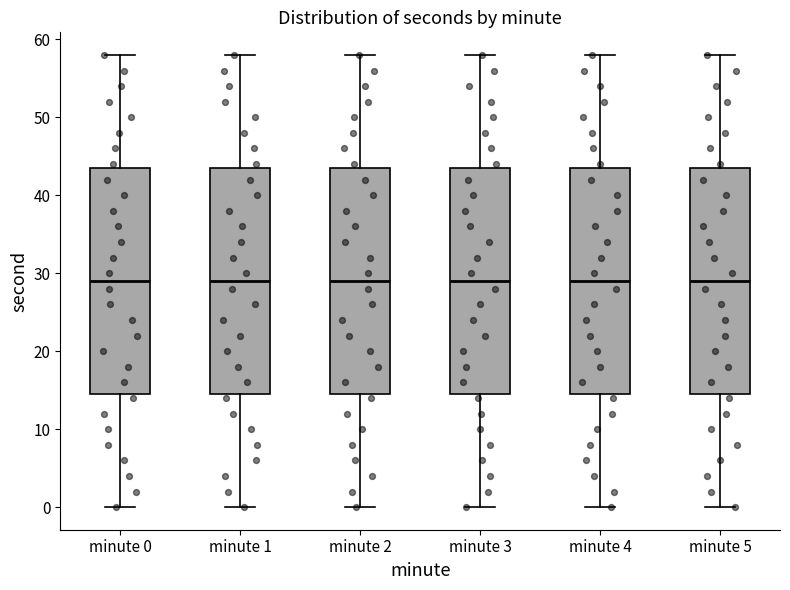

Reading left to right, read every box against the y-axis: the position of its median line, the range the box covers, and the ends of its whiskers. The values are not printed on the chart, so give them approximately, as read against the axis.

minute 0: median 29, box 15 to 44, whiskers 0 to 58
minute 1: median 29, box 15 to 44, whiskers 0 to 58
minute 2: median 29, box 15 to 44, whiskers 0 to 58
minute 3: median 29, box 15 to 44, whiskers 0 to 58
minute 4: median 29, box 15 to 44, whiskers 0 to 58
minute 5: median 29, box 15 to 44, whiskers 0 to 58